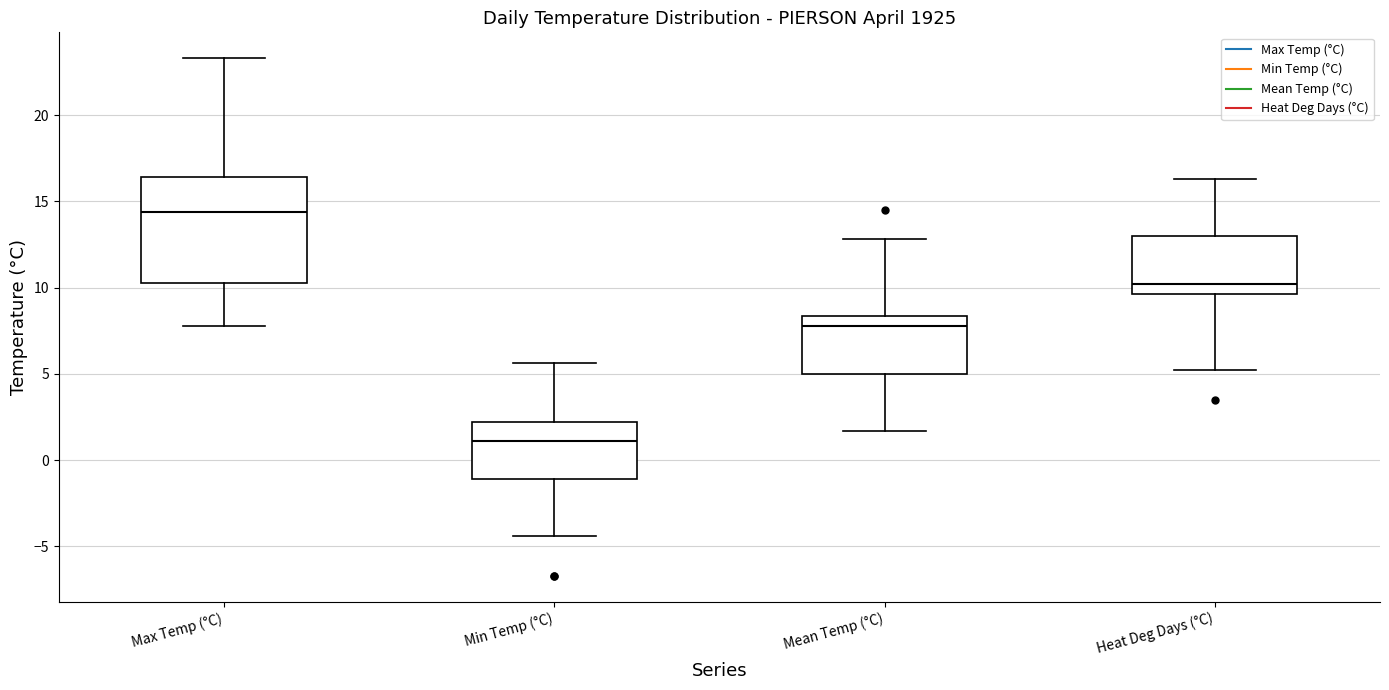

Reading left to right, transcribe this box plot: for each box, give where its median line is, the range the box spans, and where its two whiskers end, as read against the y-axis. The values are not printed on the chart, so give them approximately, as read against the axis.

Max Temp (°C): median 14.5, box 10.5 to 16.5, whiskers 8.0 to 23.5
Min Temp (°C): median 1.0, box -1.0 to 2.0, whiskers -4.5 to 5.5
Mean Temp (°C): median 8.0, box 5.0 to 8.5, whiskers 1.5 to 13.0
Heat Deg Days (°C): median 10.0, box 9.5 to 13.0, whiskers 5.0 to 16.5